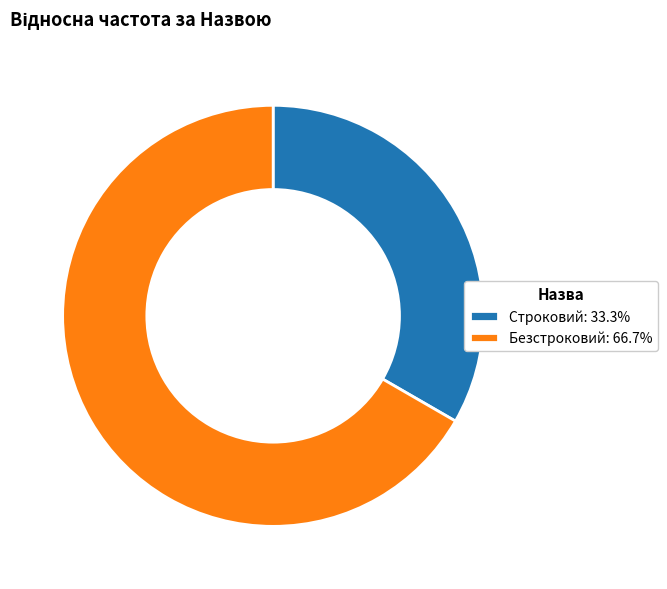

Is it true that Безстроковий is 67% of the pie?

True